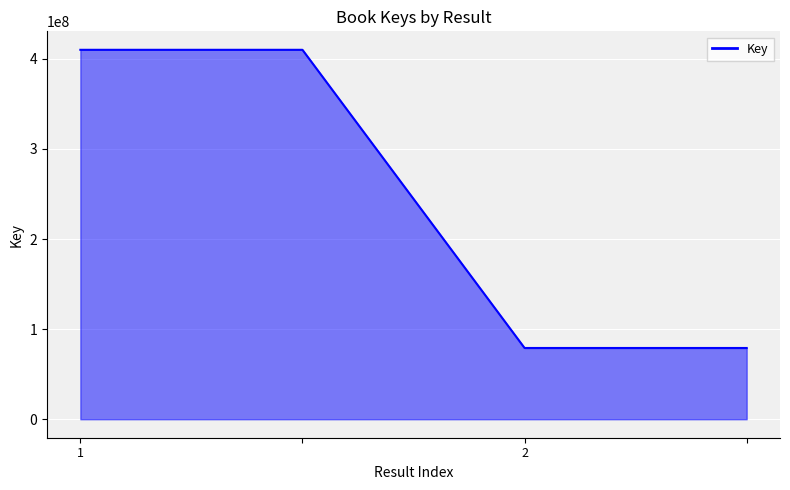

Is it true that the value at 3 is 107083291?

False